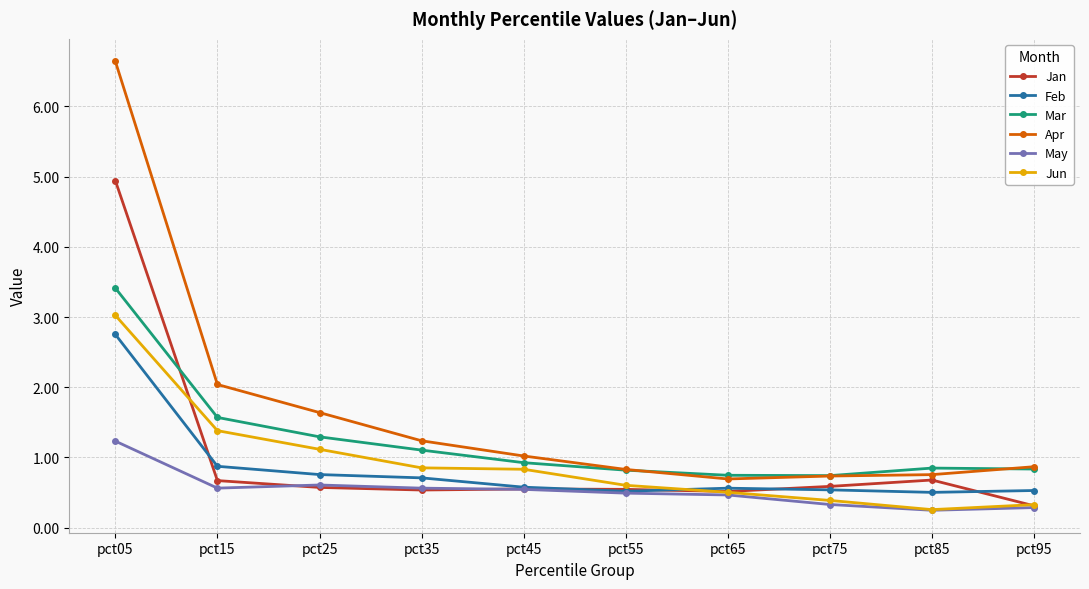

What is the total value across all series at pct55?

3.8